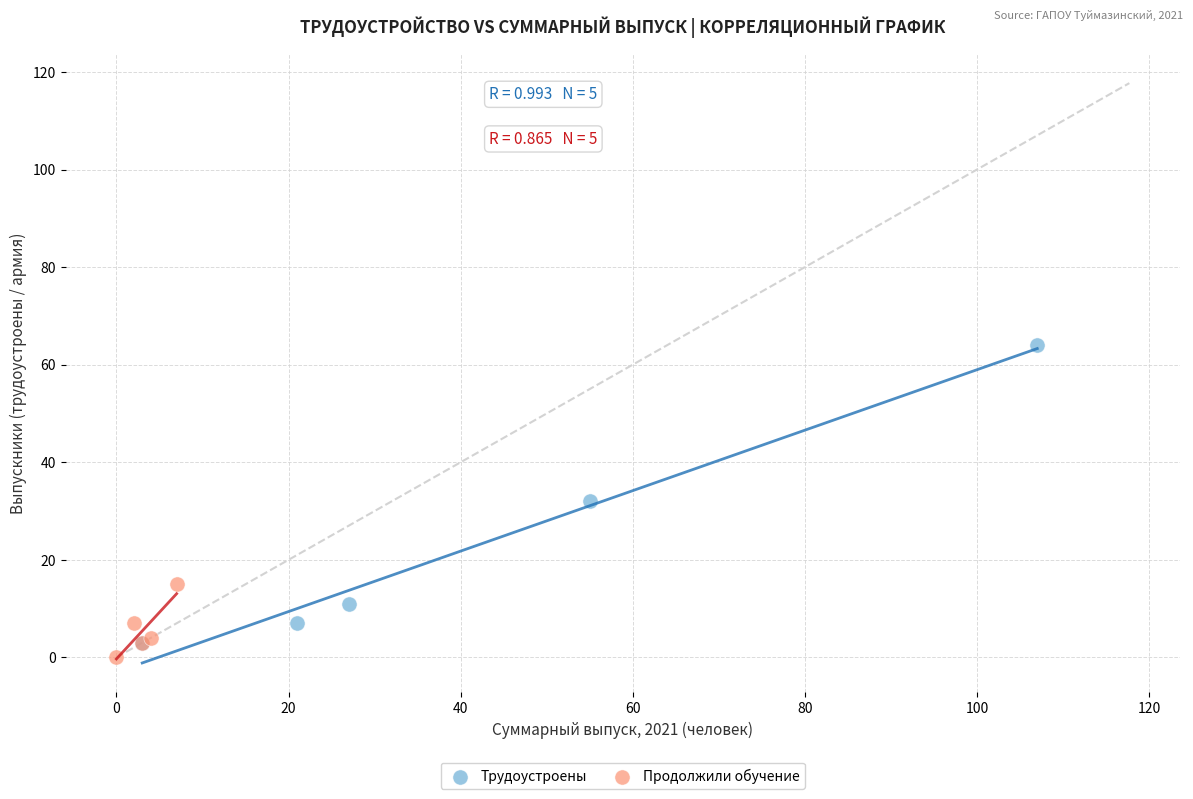

Which series reaches the minimum Y coordinate?

Продолжили обучение